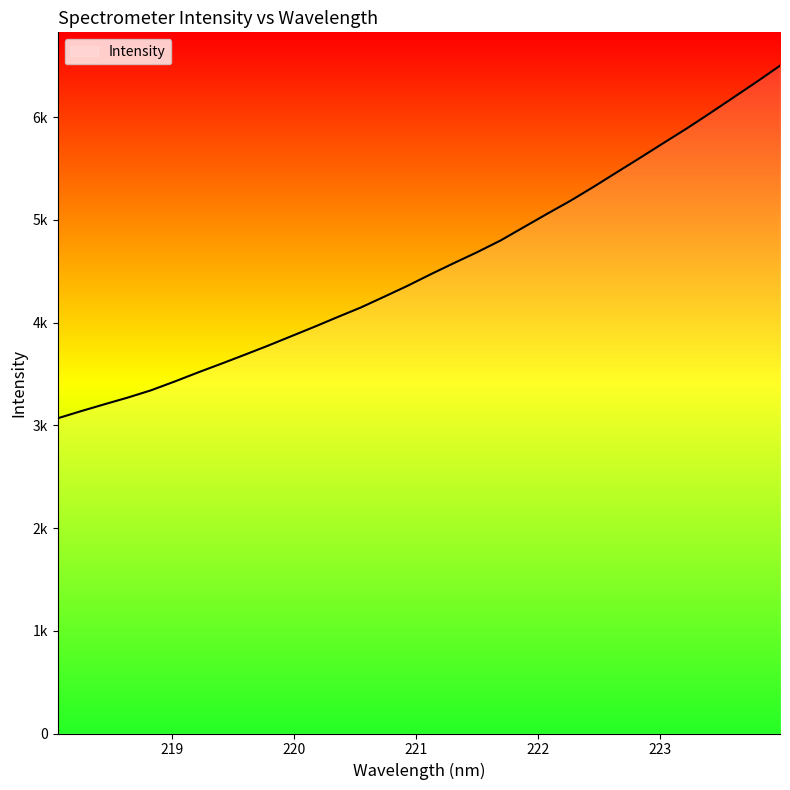

What is the label of the 22nd point from the right?

219.9712